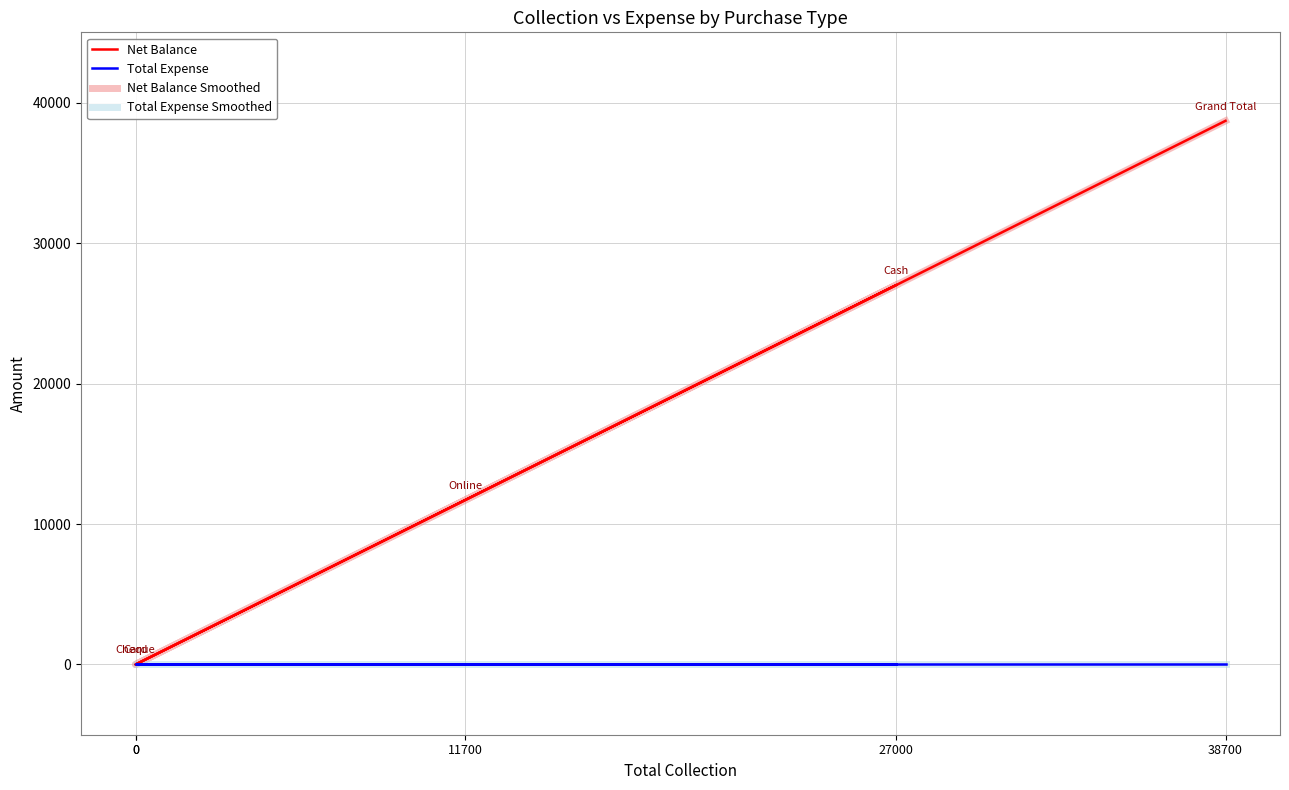

True or false: Net Balance Smoothed and Net Balance intersect in this chart.

False